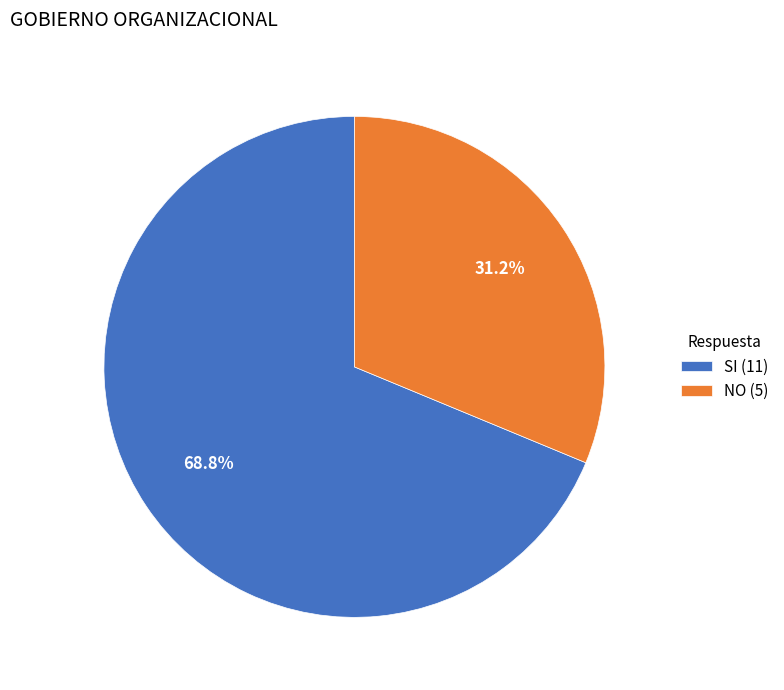

Count the number of slices in the pie.

2